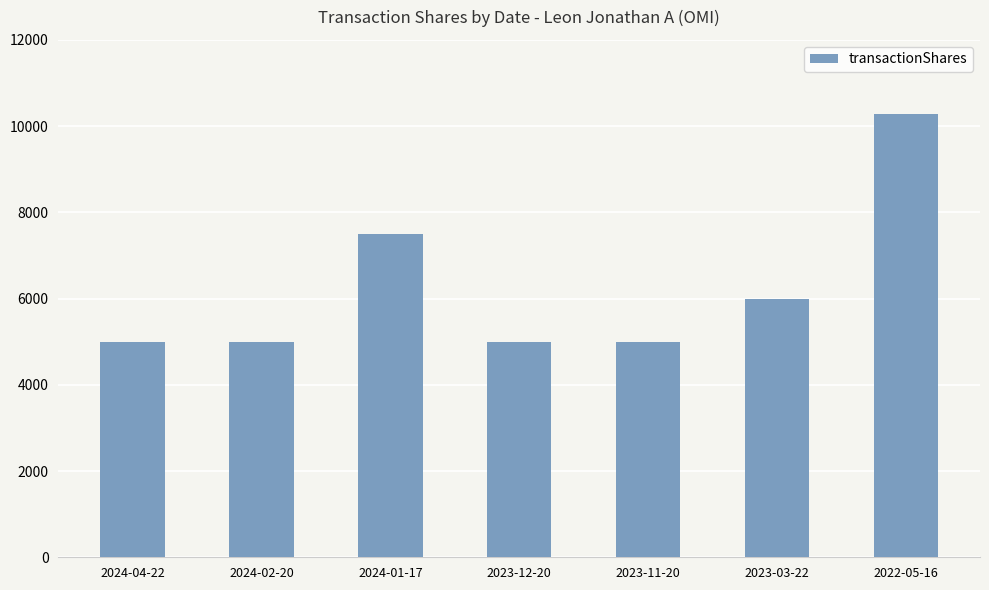

What is the greatest value displayed?

10290